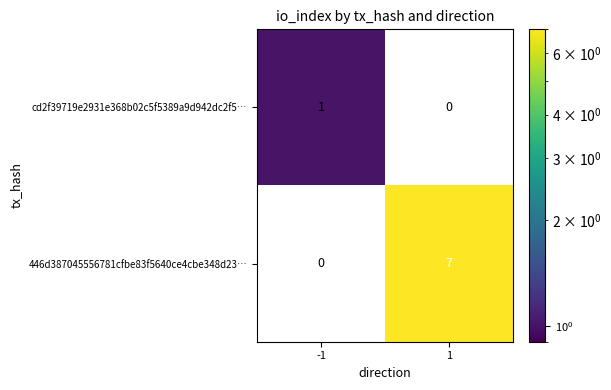

Which category has the highest value in the cd2f39719e2931e368b02c5f5389a9d942dc2f5… series?

-1